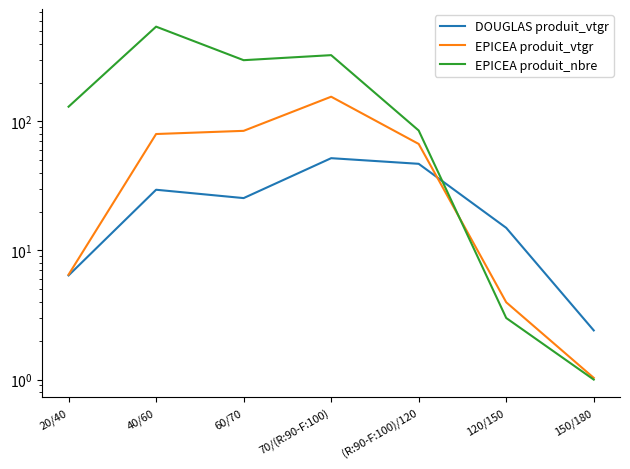

Which series ends up on top after the final intersection of EPICEA produit_nbre and EPICEA produit_vtgr?

EPICEA produit_vtgr